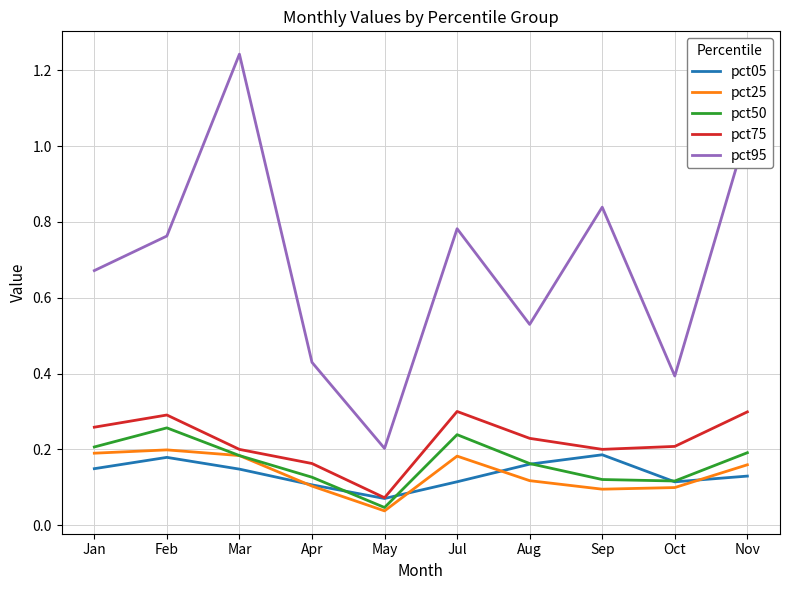

What is the total value across all series at Apr?

0.9